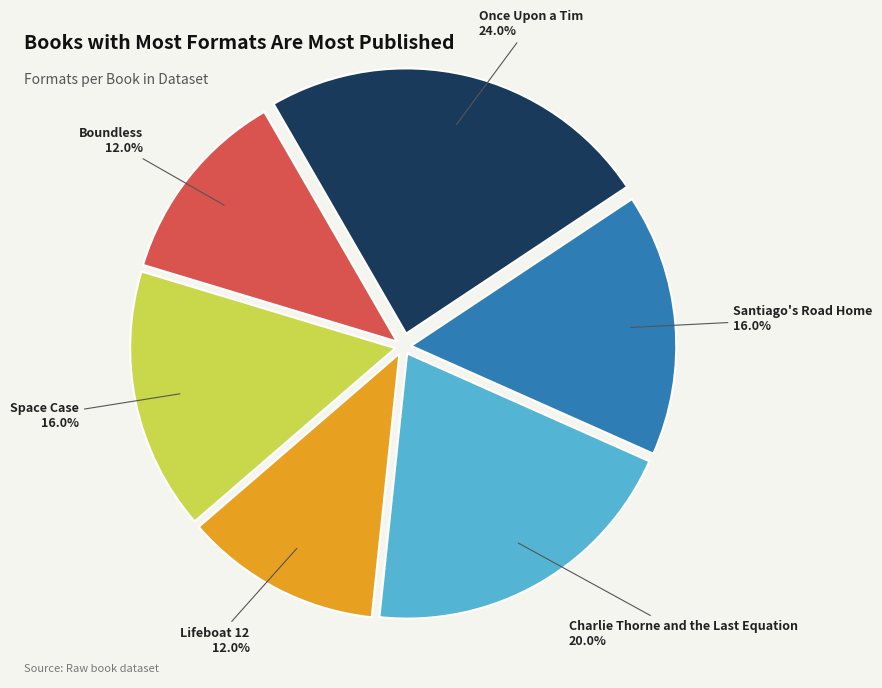

What percentage is the Boundless slice, to the nearest percent?

12%